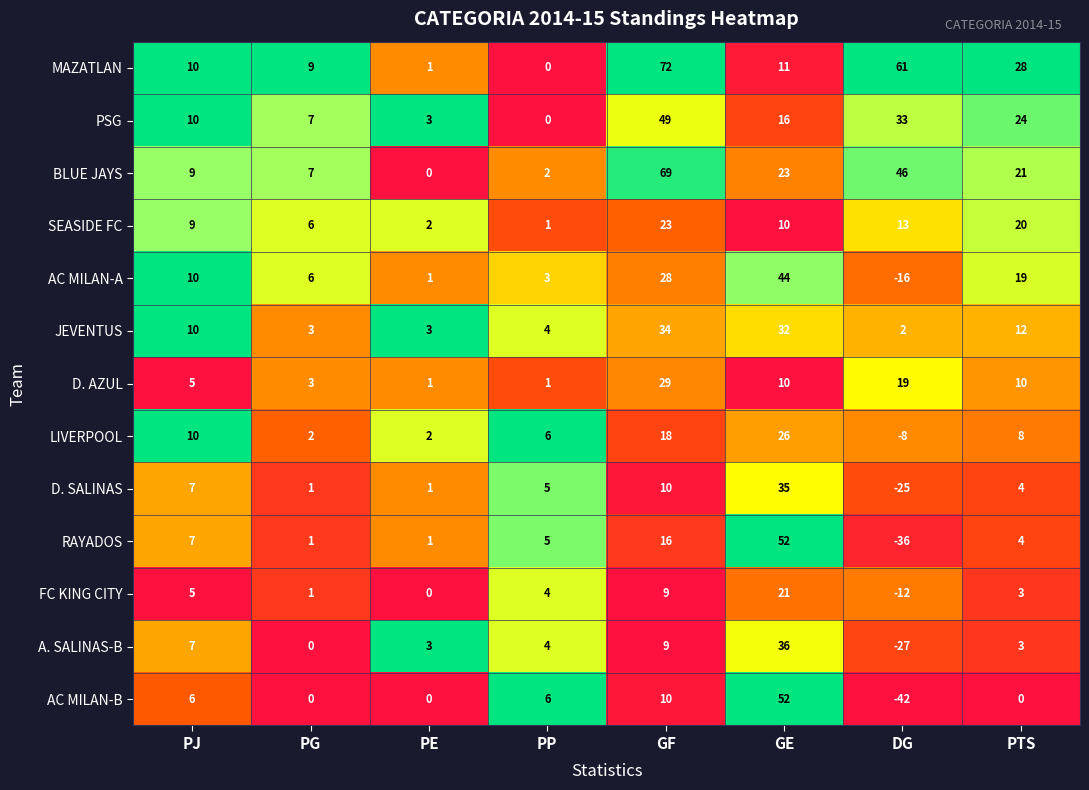

What is the sum of the SEASIDE FC values at PJ and PG?

15